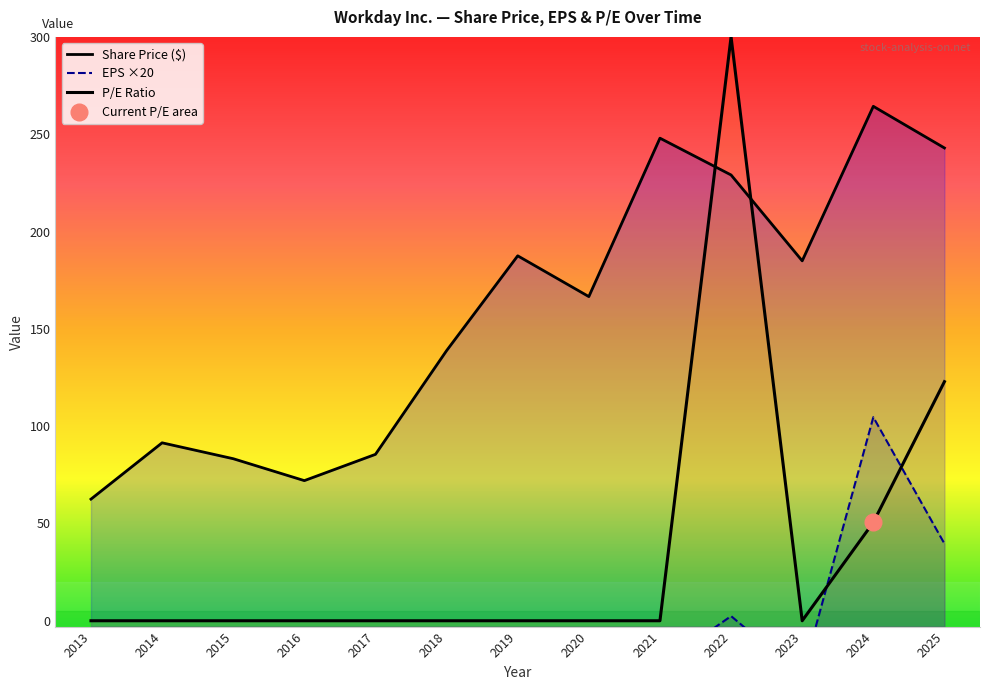

What is the value of the Share Price ($) point at the 4th from the left?

72.0